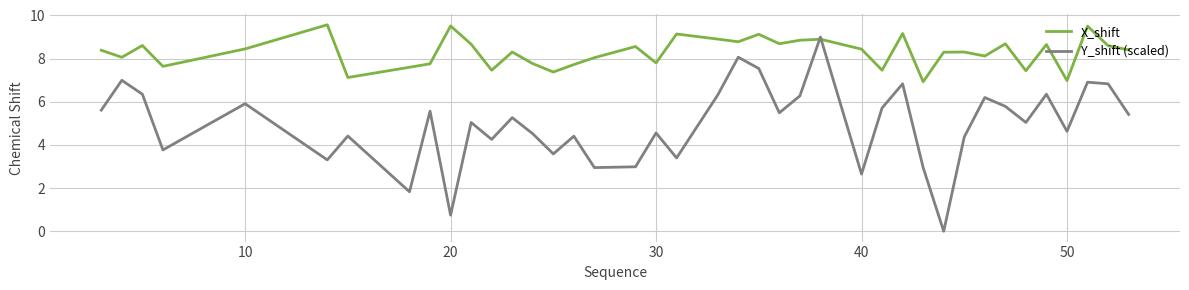

Rank the series by their maximum value, from lowest to highest.

Y_shift (scaled), X_shift